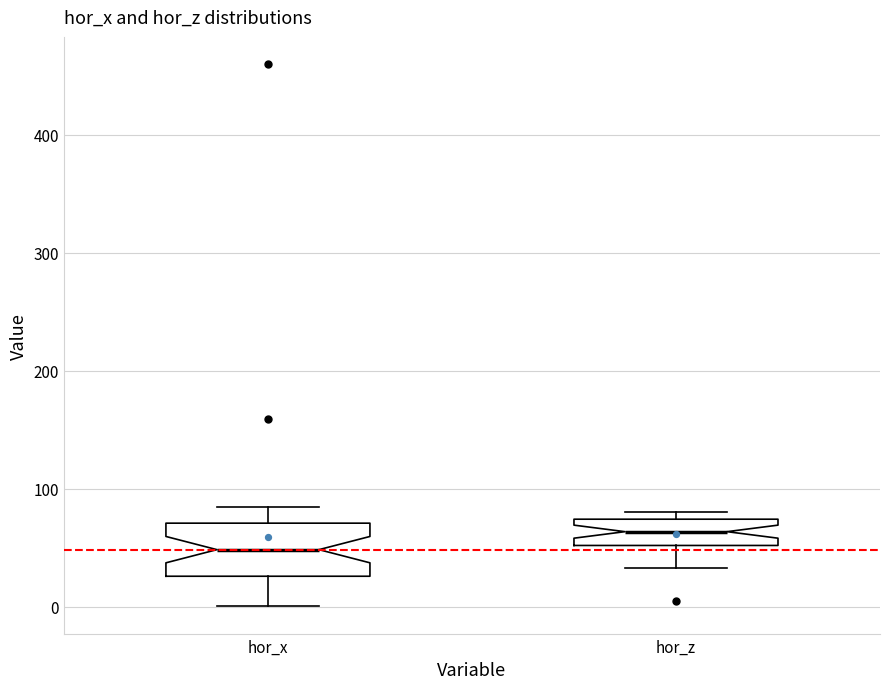

Where is the lower edge of the box for hor_x on the y-axis? The values are not printed on the chart, so give them approximately, as read against the axis.

30